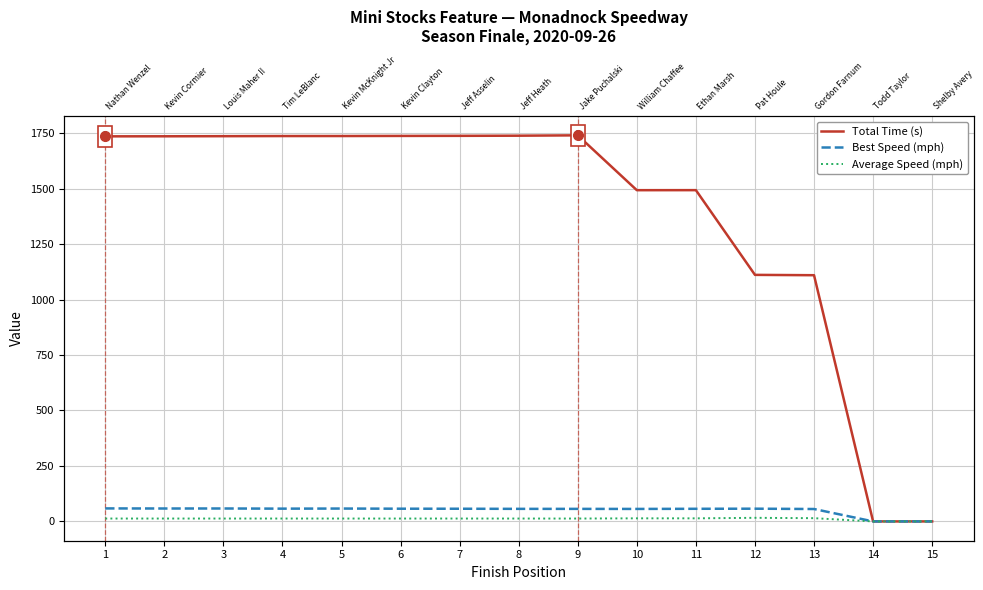

True or false: Best Speed (mph) has more than 1 points higher than both neighbors.

True